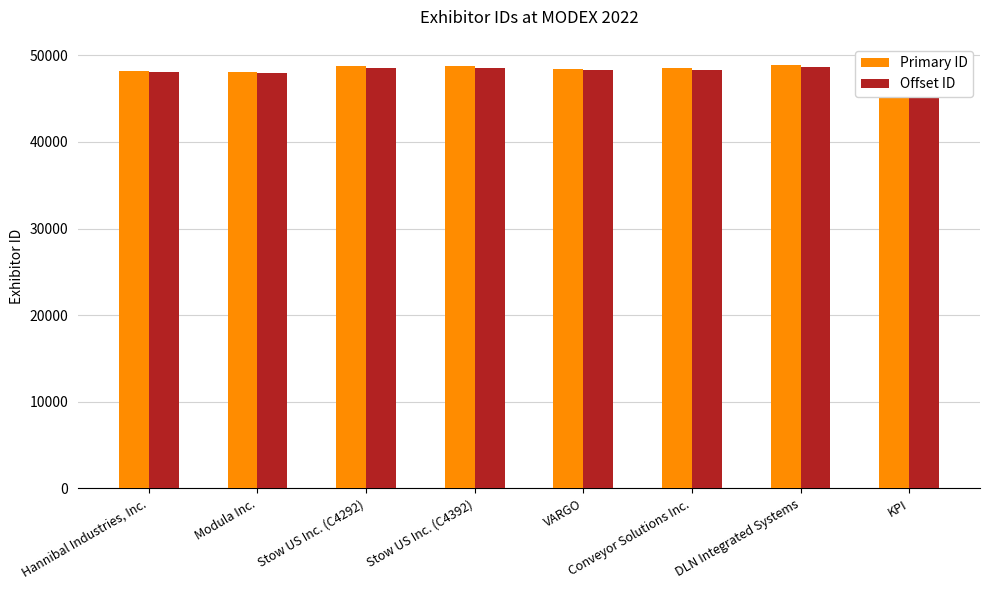

What is the sum of all Primary ID values?

387939